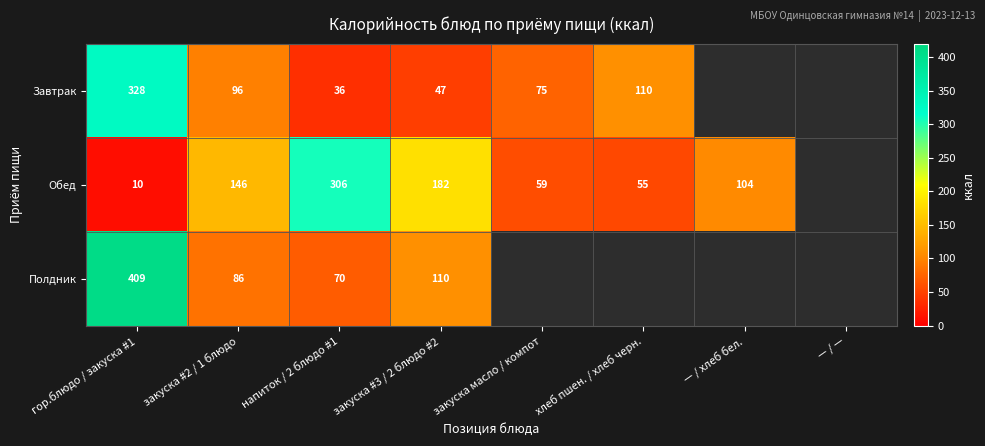

True or false: Обед has a value of 306 at напиток / 2 блюдо #1.

True